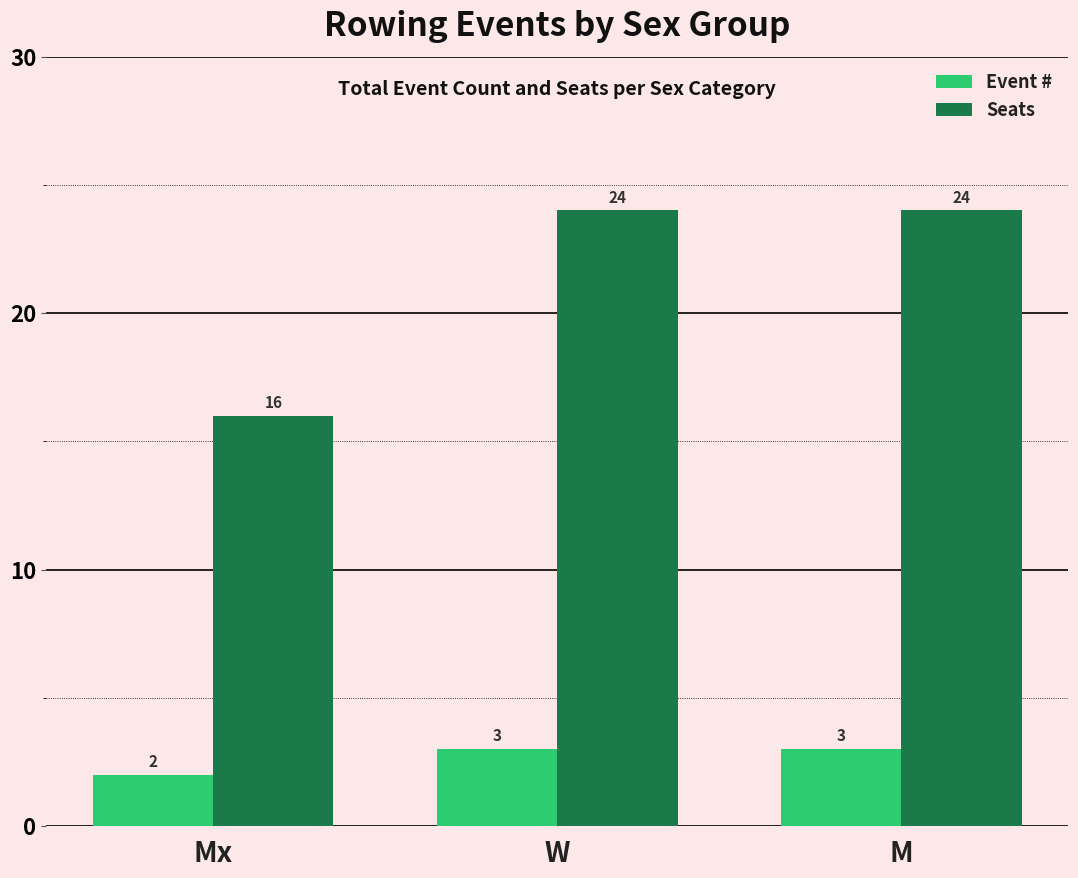

How many values in the Seats series are below 24?

1